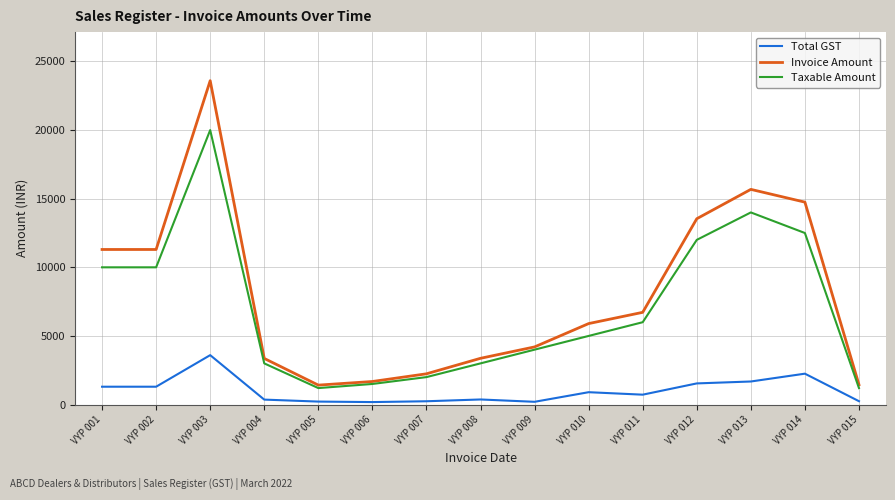

What is the sum of all Taxable Amount values?

105400